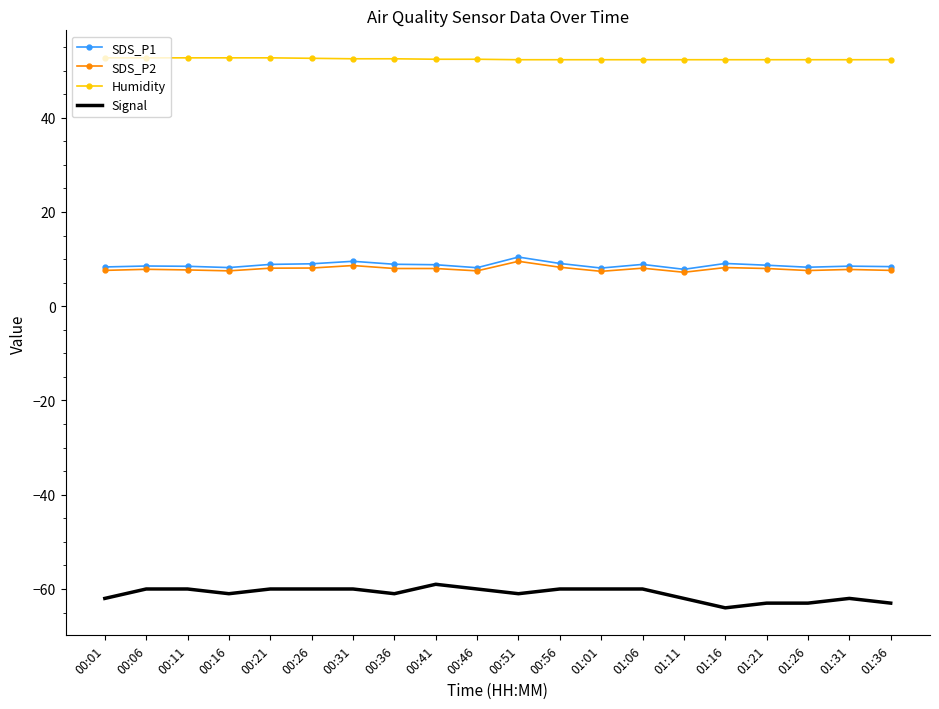

At how many categories does at least one series exceed 9?

20